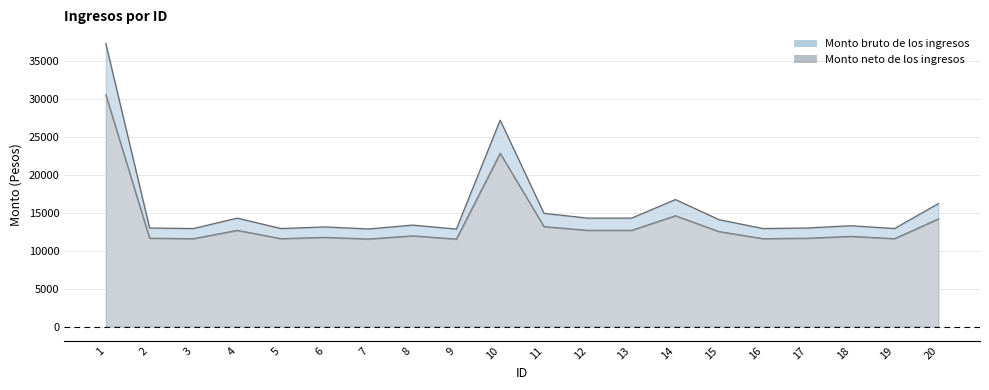

At which label does Monto neto de los ingresos reach its peak?

1